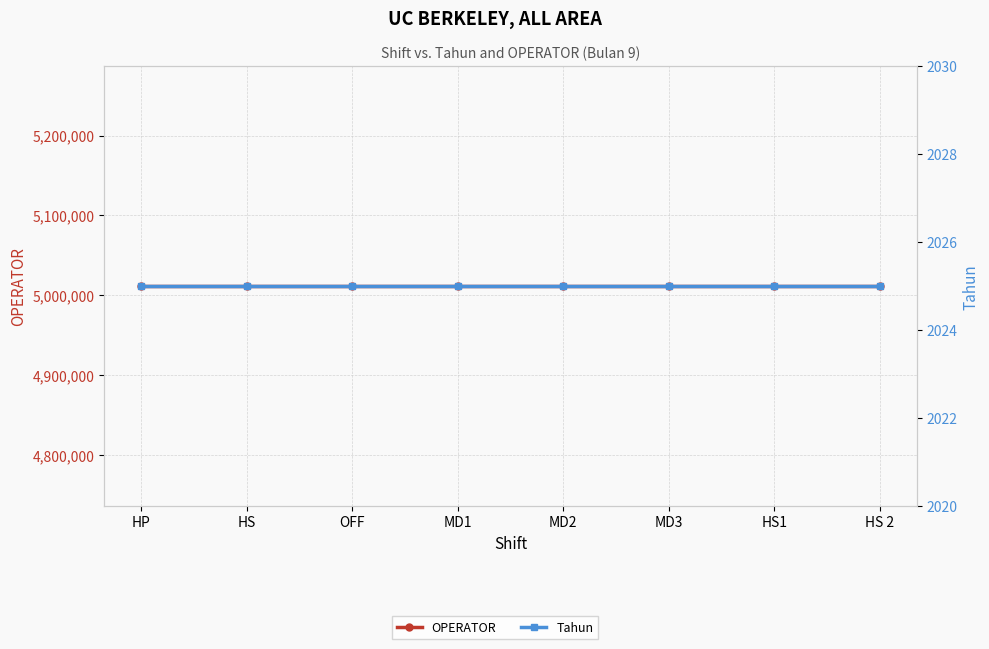

Which category has the highest value across all series?

HP